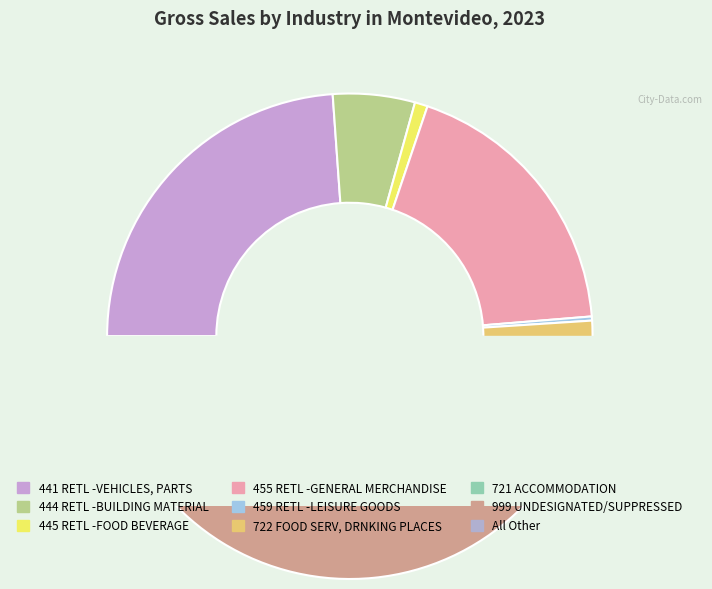

To the nearest percent, what is the average slice percentage?

11%